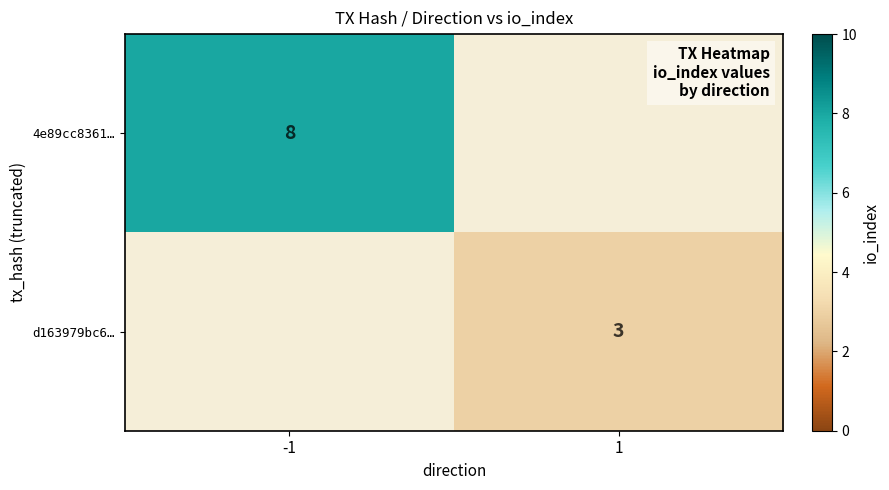

How many data points does each series have?

2